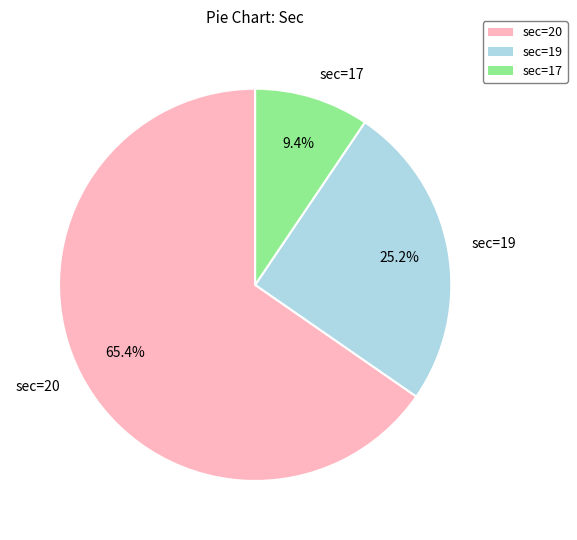

What is the majority slice?

sec=20